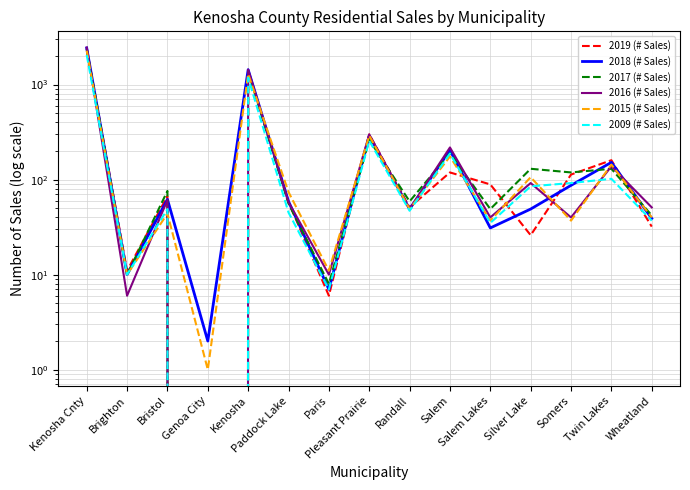

Rank the series by their maximum value, from lowest to highest.

2009 (# Sales), 2015 (# Sales), 2017 (# Sales), 2019 (# Sales), 2018 (# Sales), 2016 (# Sales)